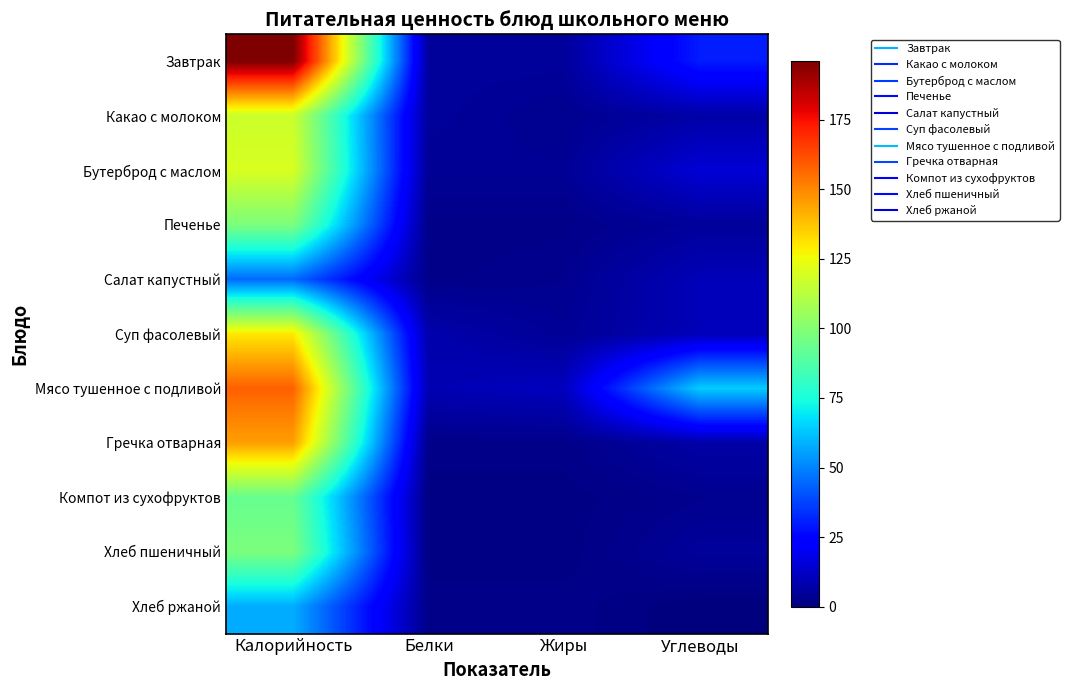

Reading right to left, transcribe all the data shown in this chart.

Завтрак: Углеводы=30	Жиры=5	Белки=5	Калорийность=196
Какао с молоком: Углеводы=7	Жиры=3	Белки=5	Калорийность=117
Бутерброд с маслом: Углеводы=15	Жиры=4	Белки=4	Калорийность=120
Печенье: Углеводы=5	Жиры=2	Белки=2	Калорийность=98
Салат капустный: Углеводы=10	Жиры=3	Белки=2	Калорийность=45
Суп фасолевый: Углеводы=10	Жиры=4	Белки=8	Калорийность=130
Мясо тушенное с подливой: Углеводы=64	Жиры=11	Белки=9	Калорийность=158
Гречка отварная: Углеводы=7	Жиры=2	Белки=2	Калорийность=145
Компот из сухофруктов: Углеводы=3	Жиры=1	Белки=1	Калорийность=93
Хлеб пшеничный: Углеводы=5	Жиры=1	Белки=1	Калорийность=98
Хлеб ржаной: Углеводы=0	Жиры=2	Белки=2	Калорийность=58